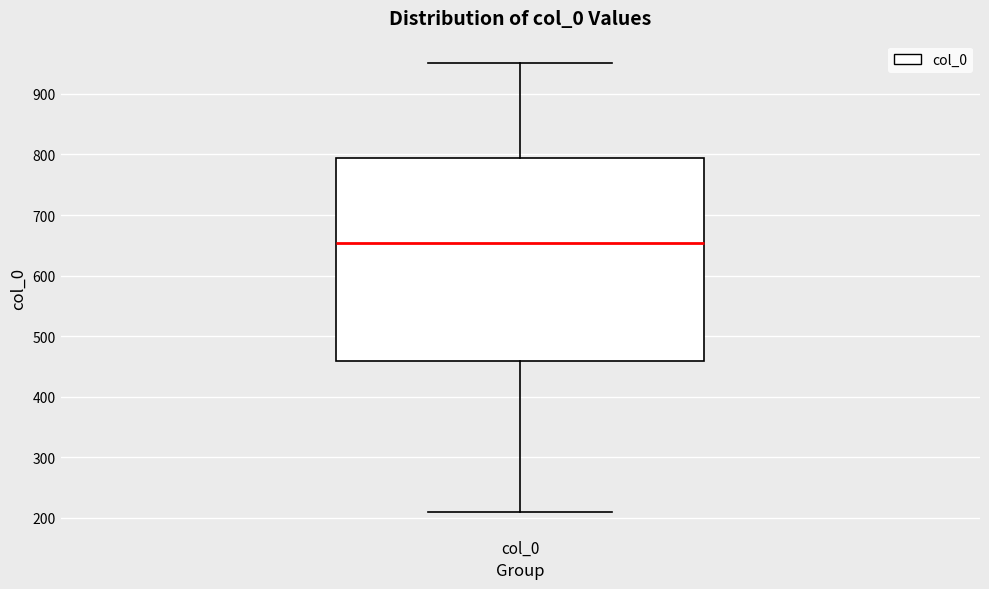

Transcribe this box plot: give where the median line is, the range the box spans, and where the two whiskers end, as read against the y-axis. The values are not printed on the chart, so give them approximately, as read against the axis.

median 650, box 460 to 790, whiskers 210 to 950